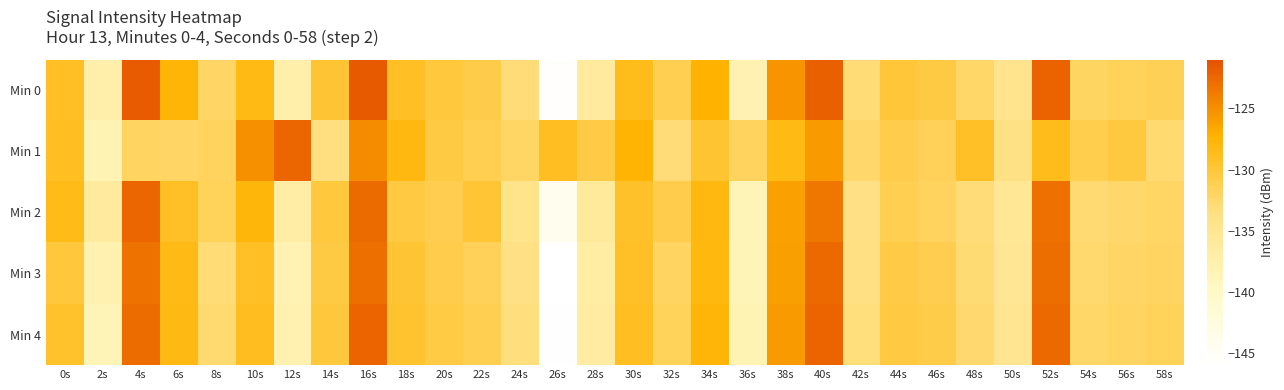

Which category has the lowest value across all series?

26s